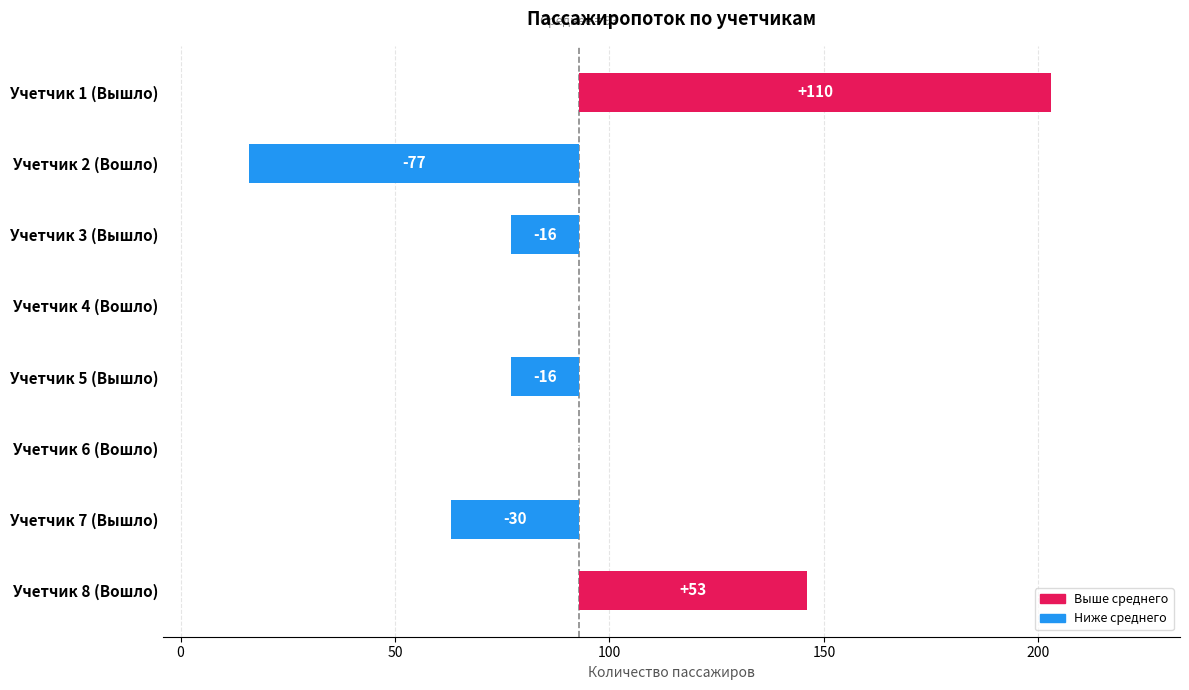

What is the sum of all values?

24